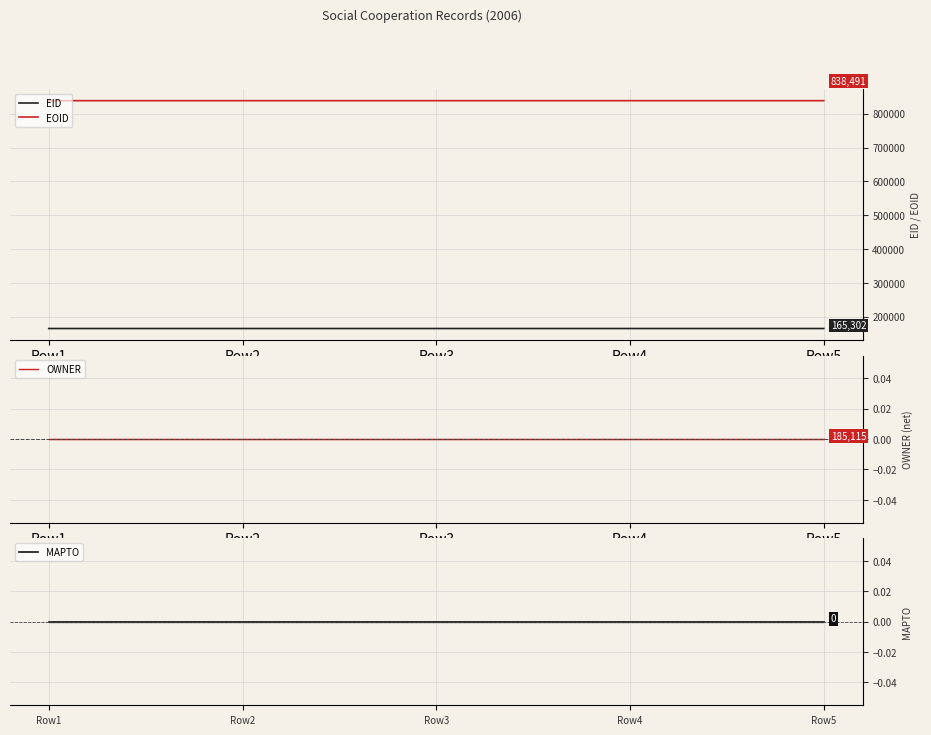

Does the chart have visible grid lines?

Yes